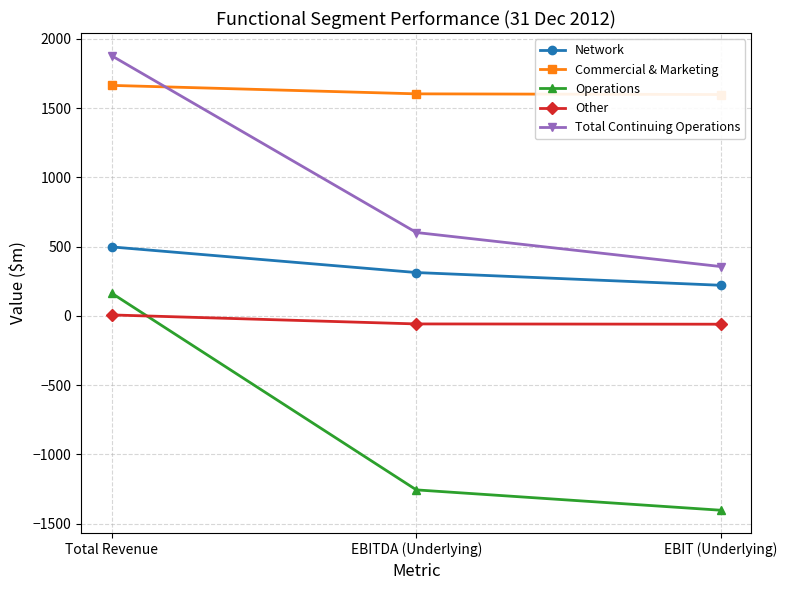

Rank the series by their average value, from lowest to highest.

Operations, Other, Network, Total Continuing Operations, Commercial & Marketing